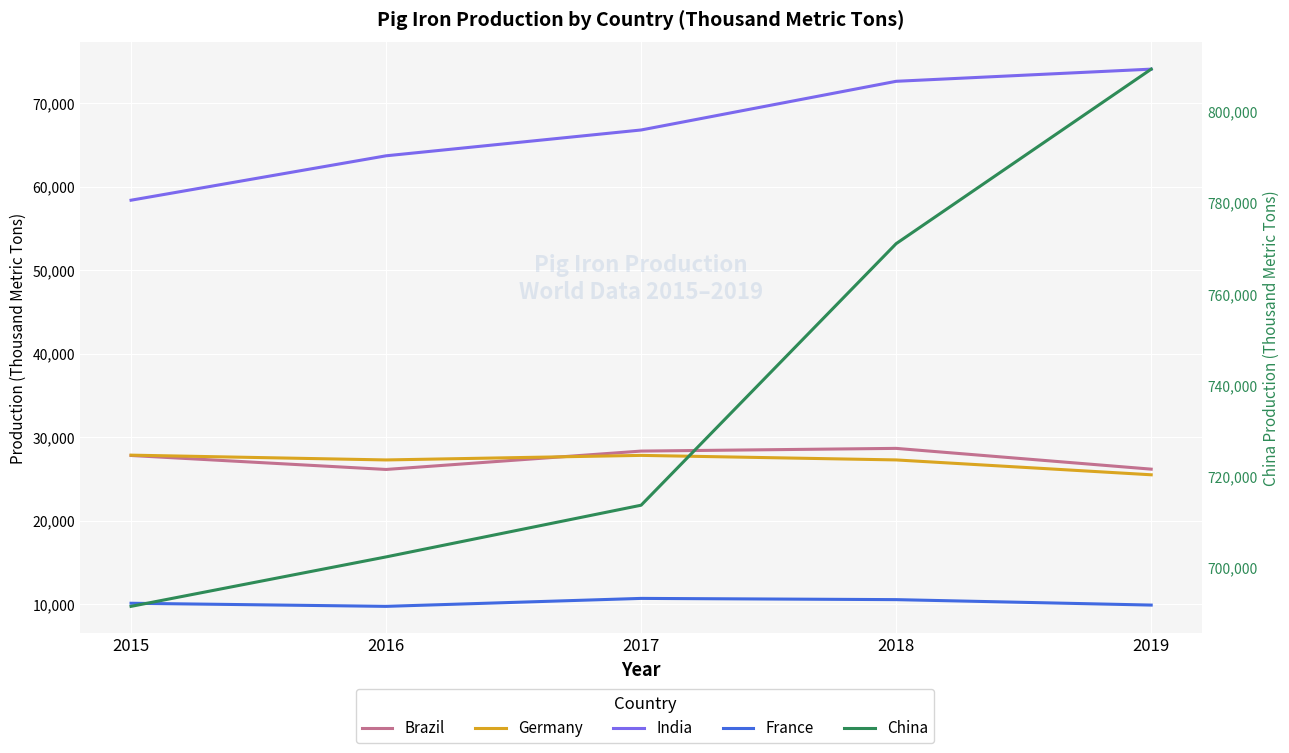

Where is Brazil nearest to the value 27392?

2015